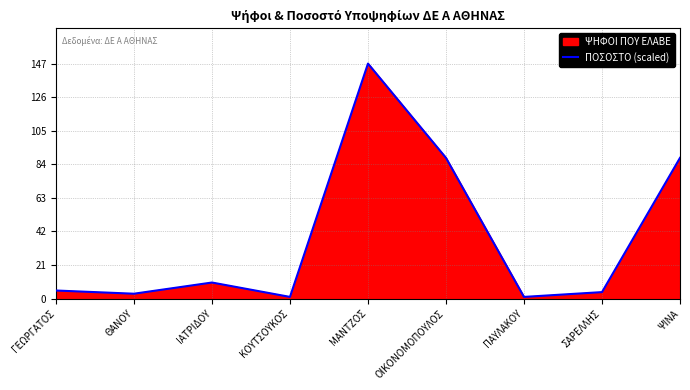

List the labels in order of value, largest first.

ΜΑΝΤΖΟΣ, ΟΙΚΟΝΟΜΟΠΟΥΛΟΣ, ΨΙΝΑ, ΙΑΤΡΙΔΟΥ, ΓΕΩΡΓΑΤΟΣ, ΣΑΡΕΛΛΗΣ, ΘΑΝΟΥ, ΚΟΥΤΣΟΥΚΟΣ, ΠΑΥΛΑΚΟΥ